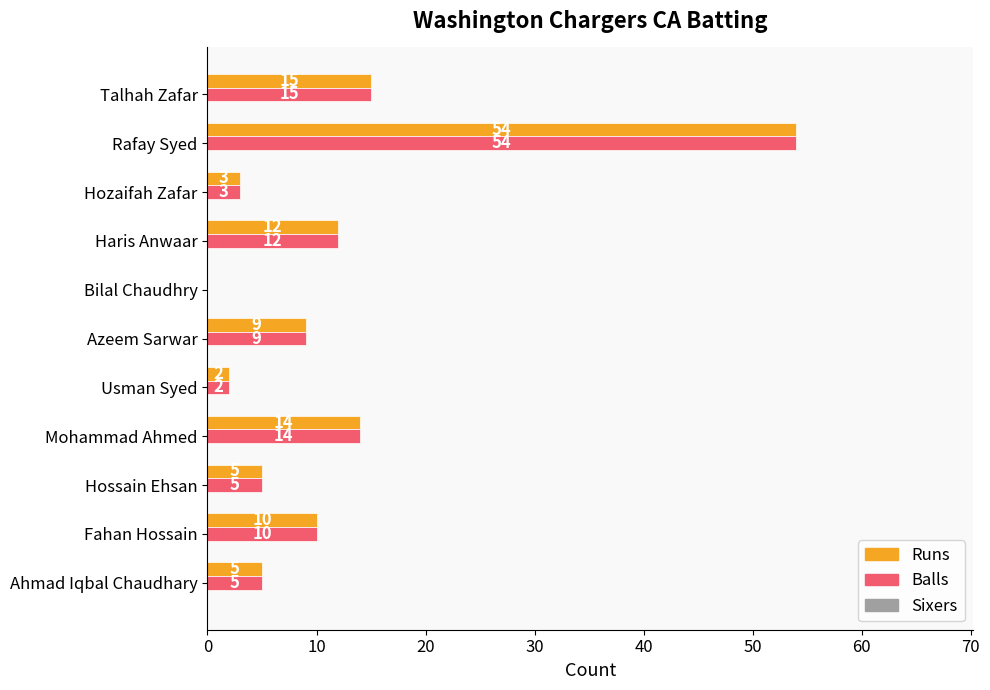

What is the greatest value displayed?

54